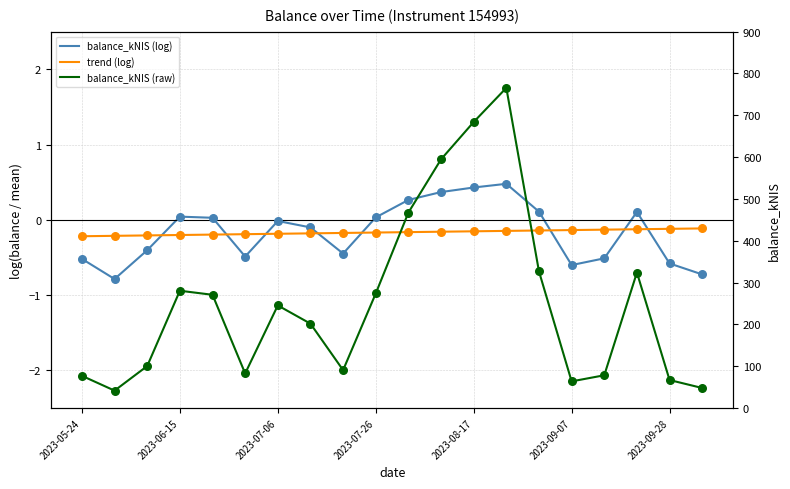

Which series contains the highest Y value?

balance_kNIS (raw)